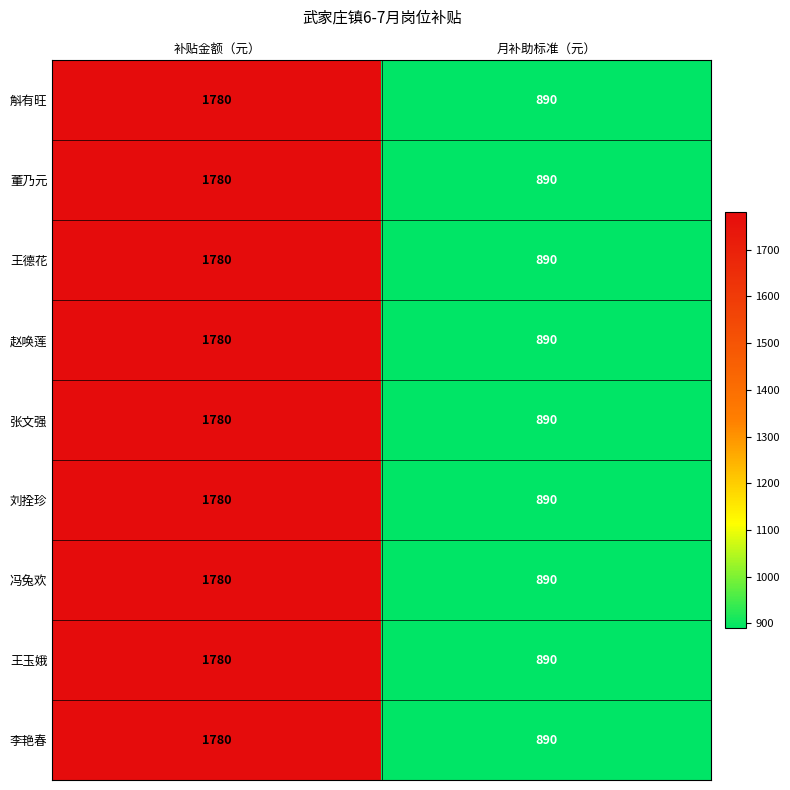

What is the average value of the 张文强 series?

1335